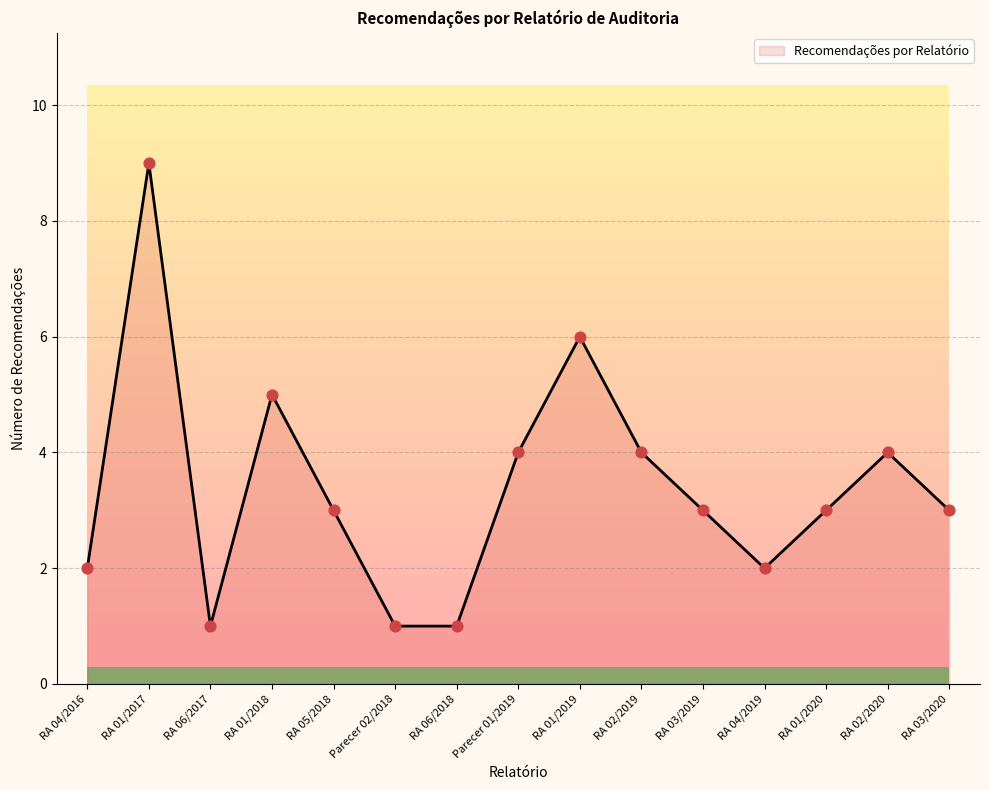

What is the ratio of the value at RA 03/2019 to the value at RA 06/2017?

3.0